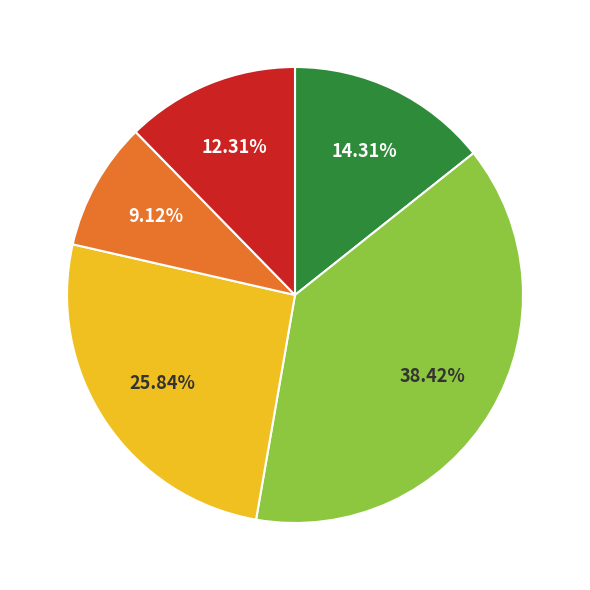

How many segments does this pie chart have?

5